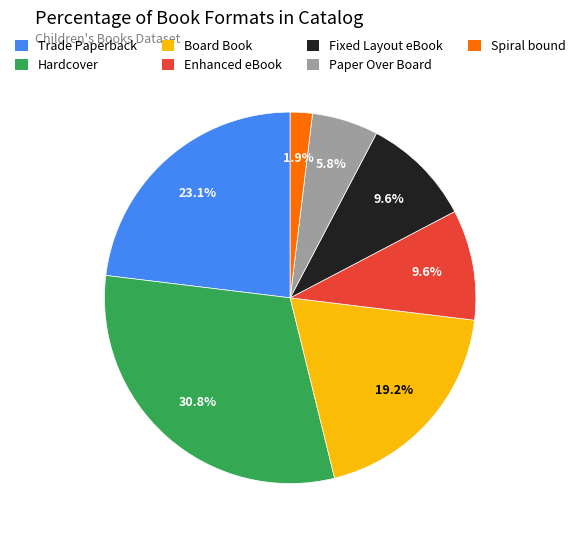

Does Hardcover account for over 50% of the chart?

No